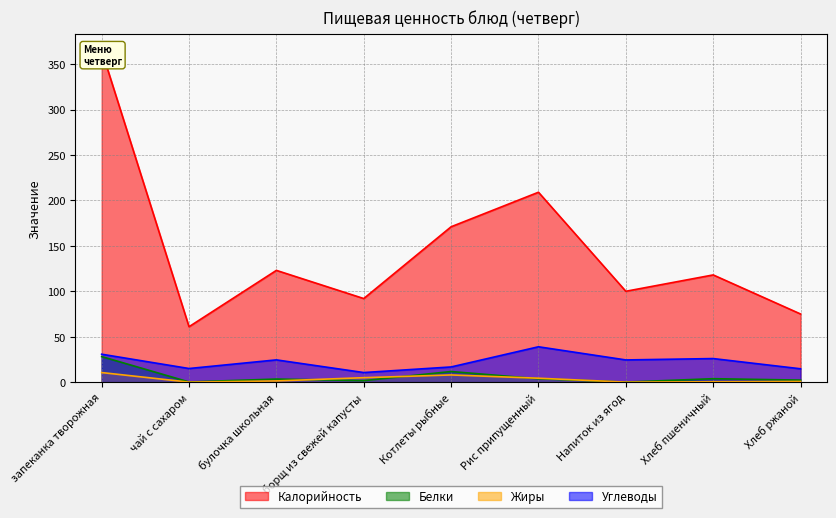

Is it true that Жиры equals 0.0 at чай с сахаром?

False